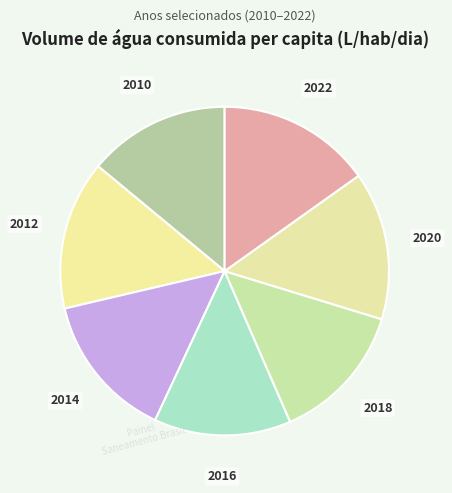

Does 2018 represent more than half of the total?

No